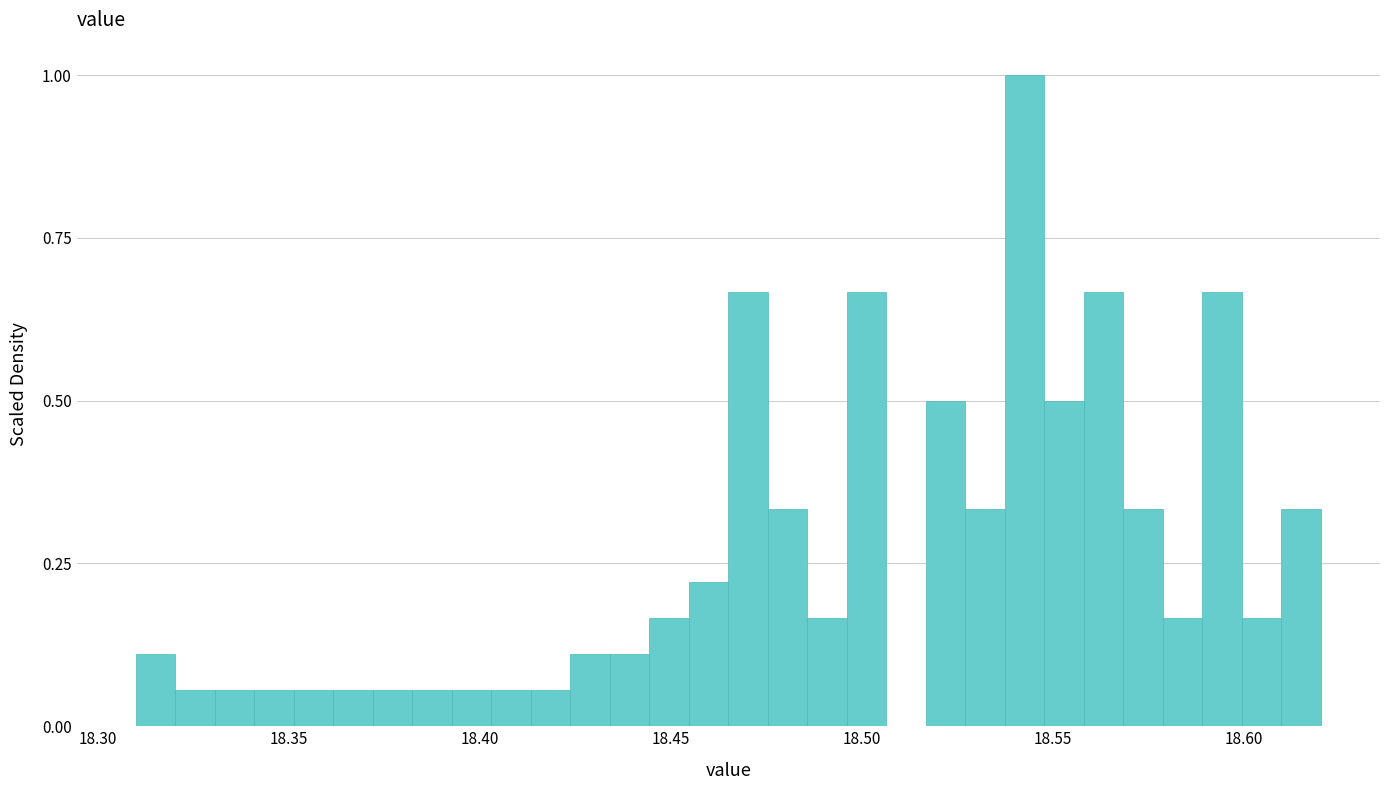

Around what value on the x-axis is the tallest bar? Give the approximate position of its centre, as read against the axis.

18.545